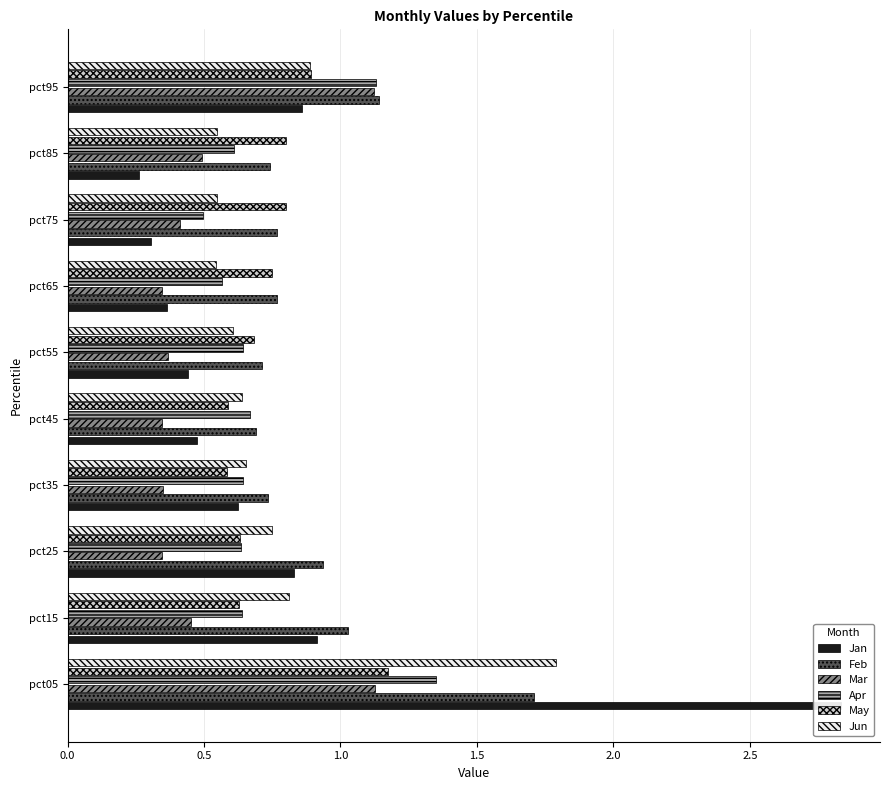

Are the bars horizontal?

Yes